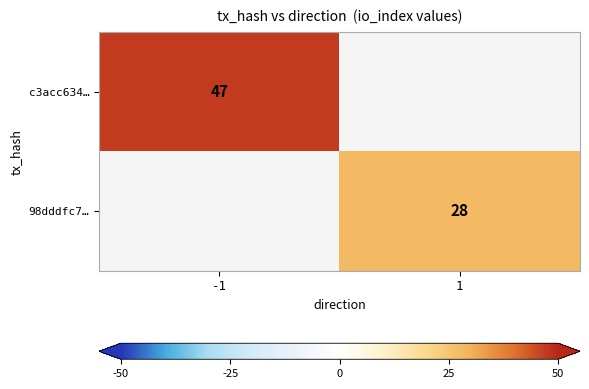

Is the value of 98dddfc7… at 1 greater than the value of c3acc634… at -1?

No